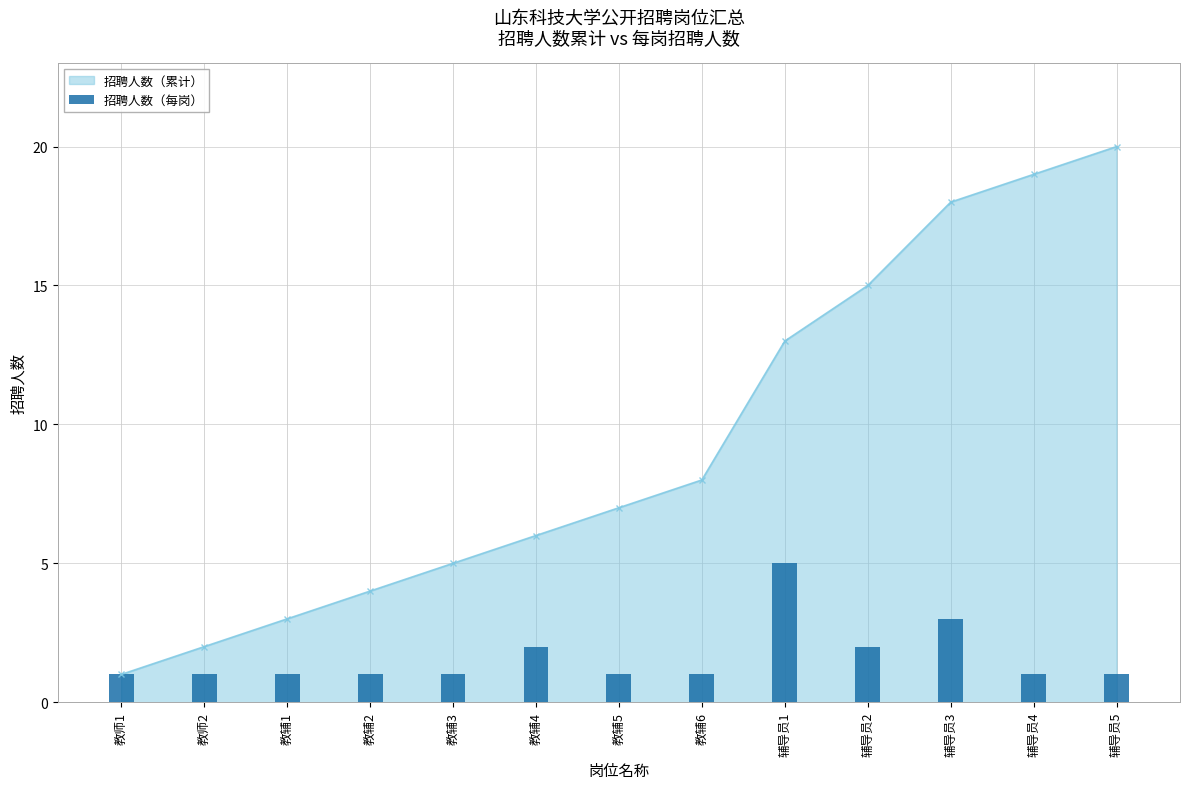

The value at 教辅4 is 2. True or false?

True